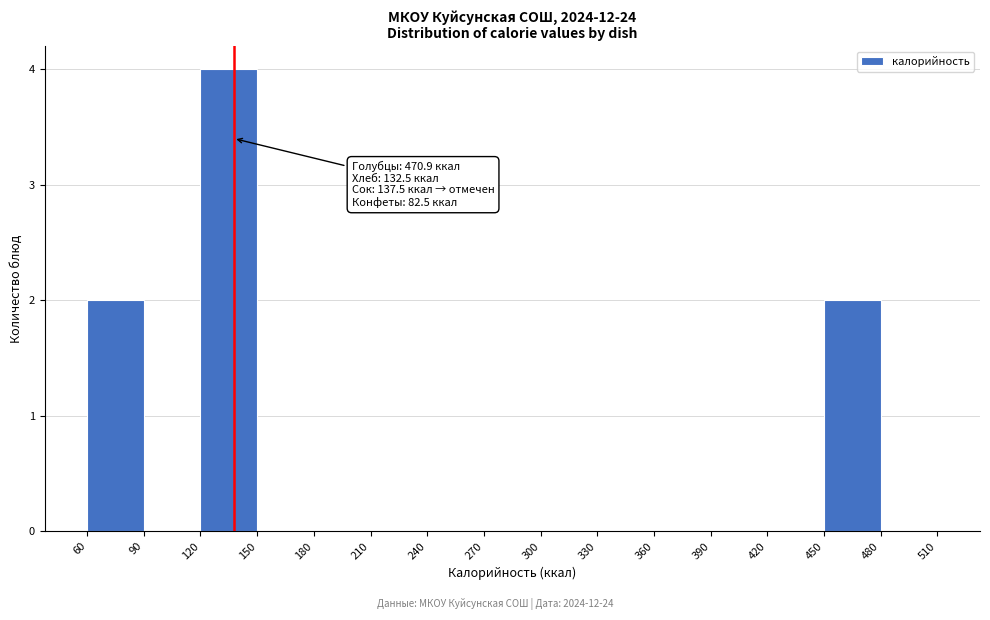

Over which range of the x-axis is the bar tallest?

120 to 150